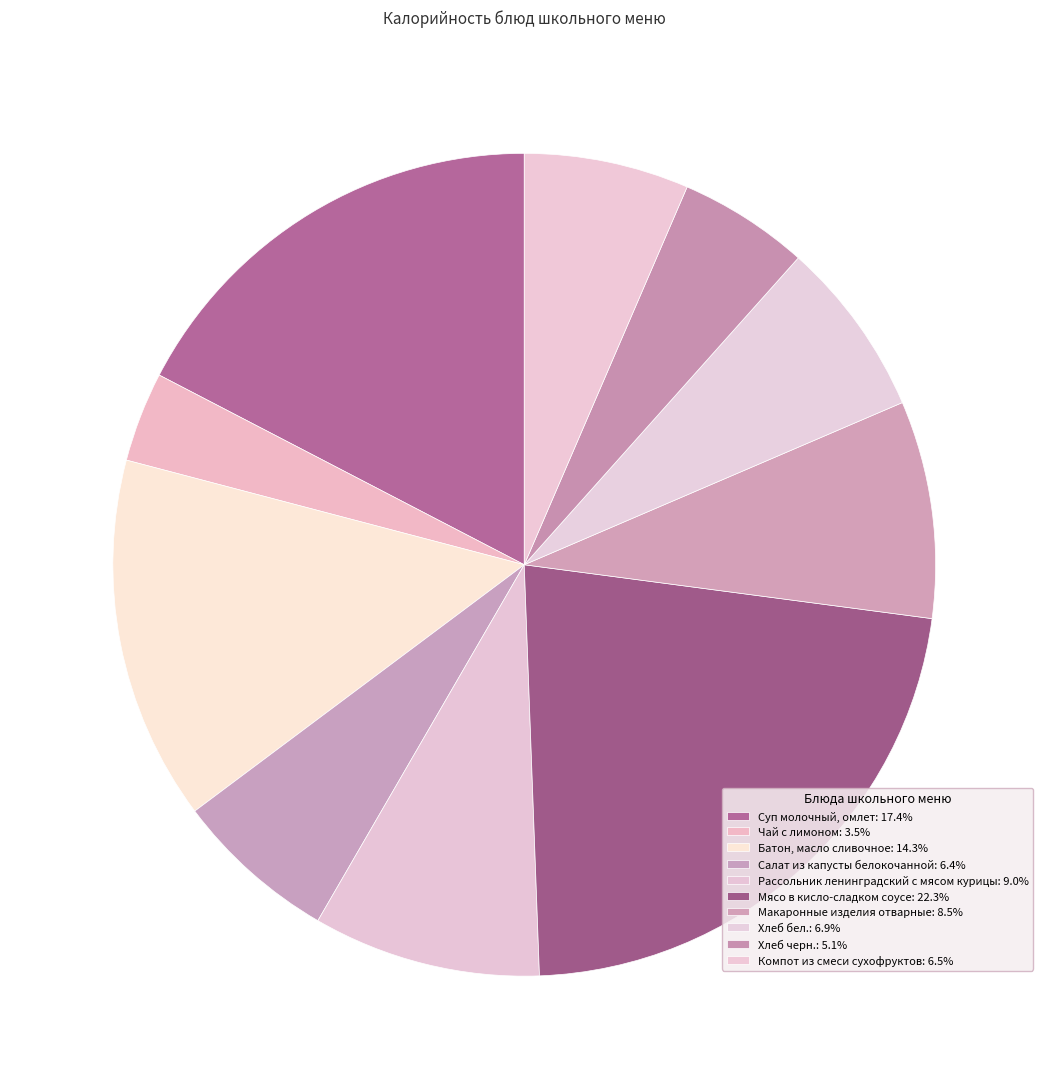

How many slices are in this pie chart?

10